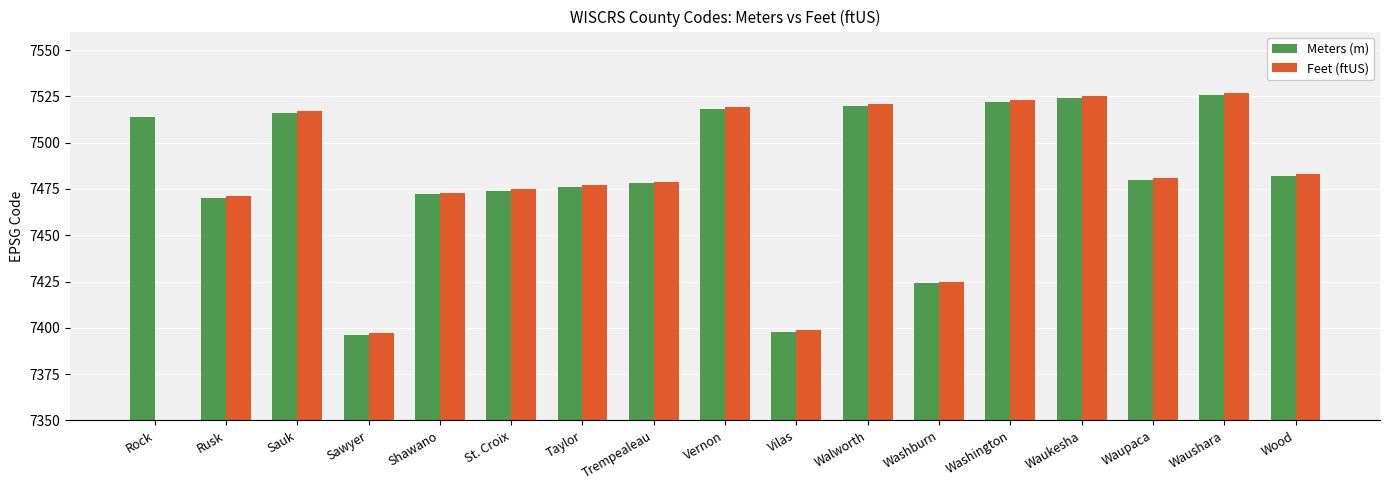

Which has a higher value, Waushara or Waupaca?

Waushara